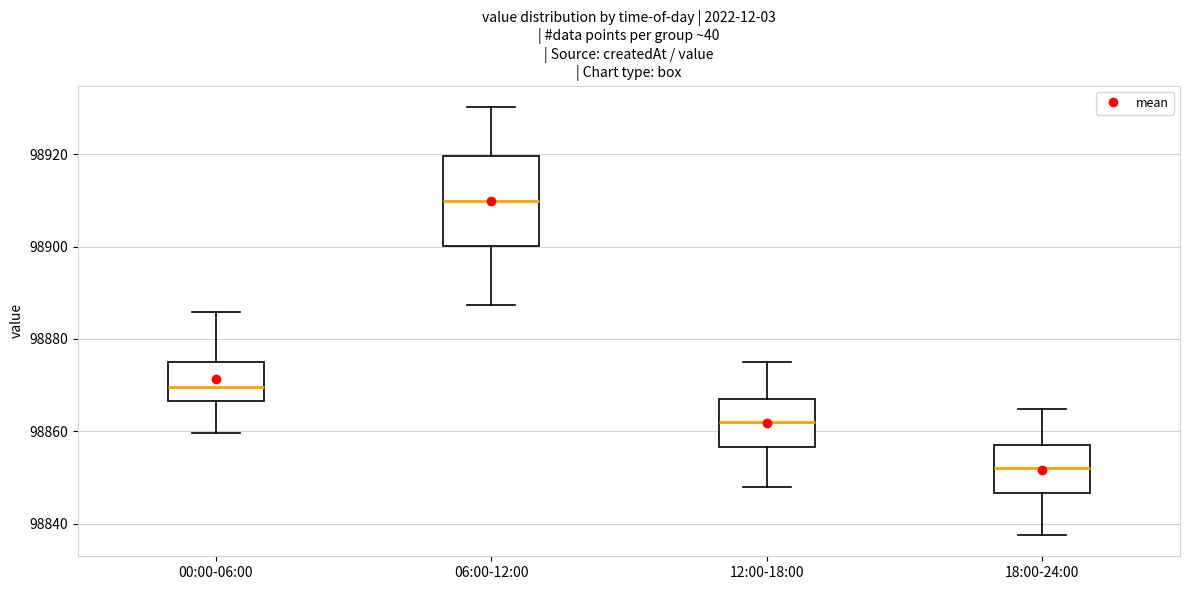

Comparing the boxes themselves (not the whiskers), which one is the tallest?

06:00-12:00